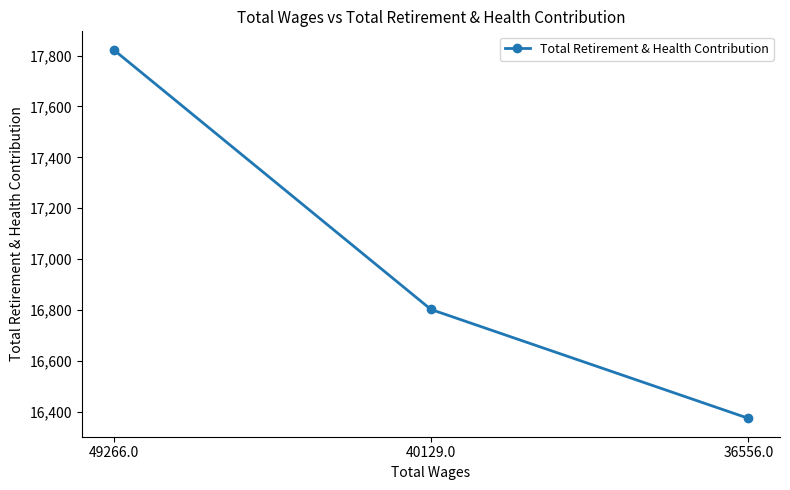

What is the label of the 2nd point from the right?

40129.0